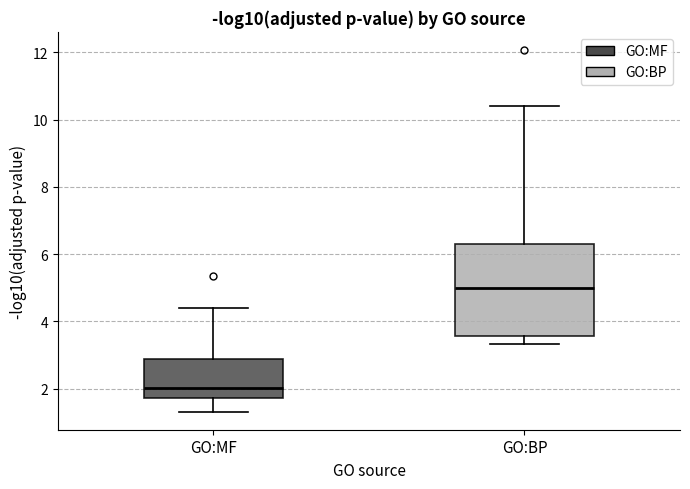

Reading left to right, read every box against the y-axis: the position of its median line, the range the box covers, and the ends of its whiskers. The values are not printed on the chart, so give them approximately, as read against the axis.

GO:MF: median 2.0, box 1.8 to 2.8, whiskers 1.4 to 4.4
GO:BP: median 5.0, box 3.6 to 6.4, whiskers 3.4 to 10.4